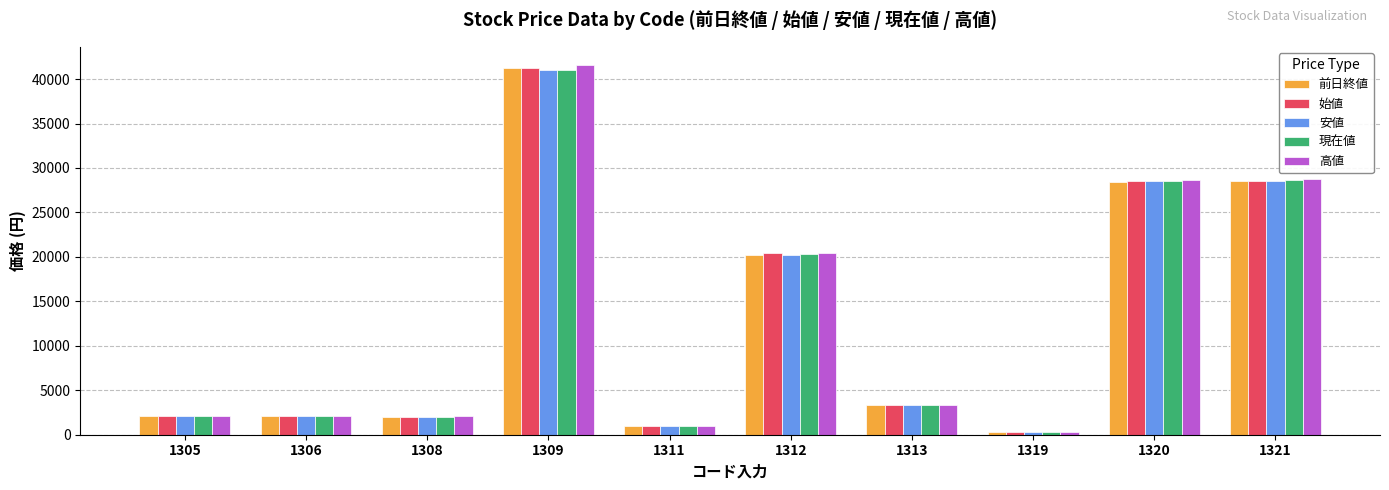

At which category is the sum across all series the highest?

1309